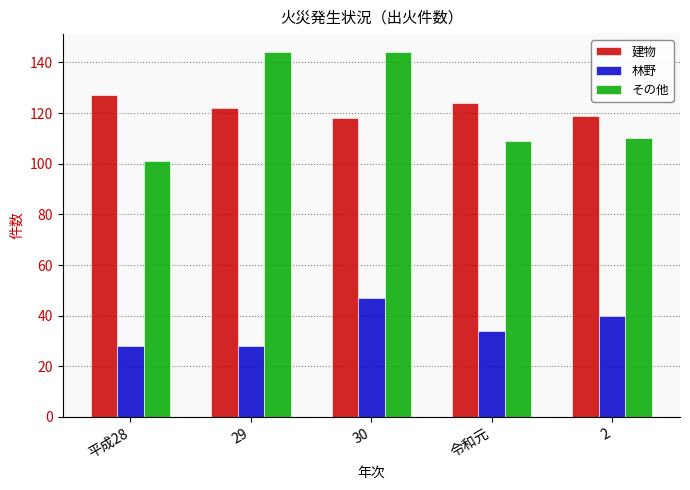

Rank the series at 令和元 from lowest to highest value.

林野, その他, 建物